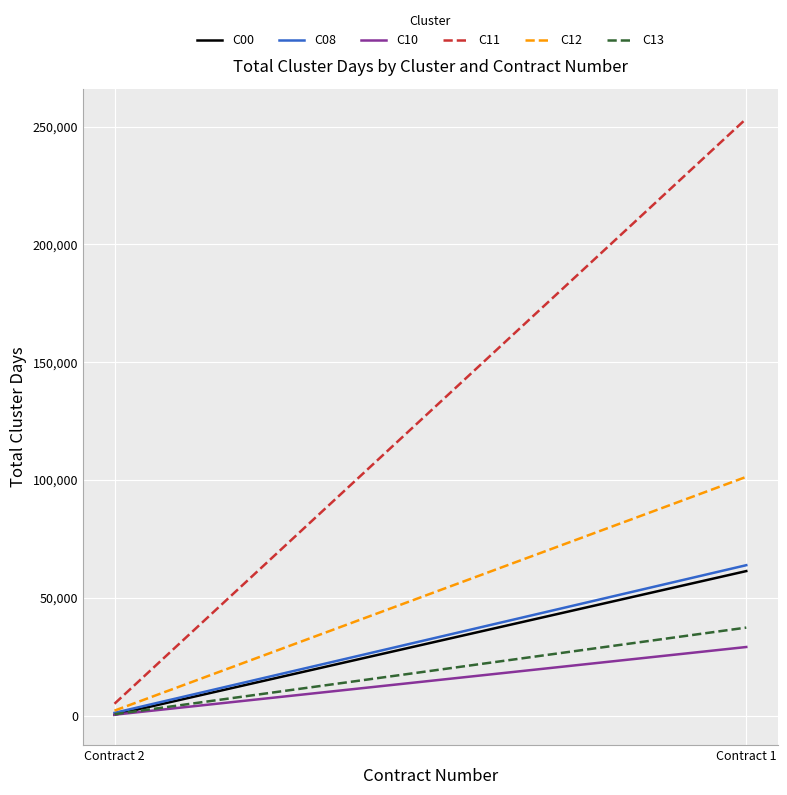

Count the number of categories in the chart.

2